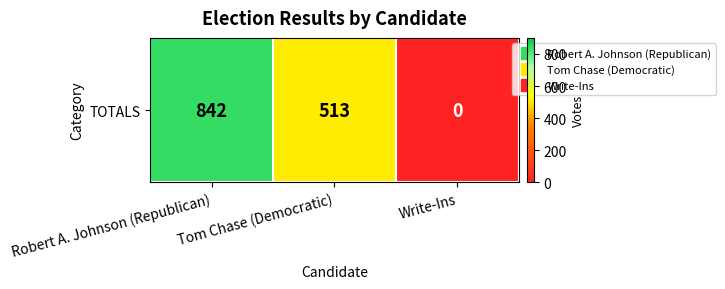

What is the change in value from Tom Chase (Democratic) to Write-Ins?

-513